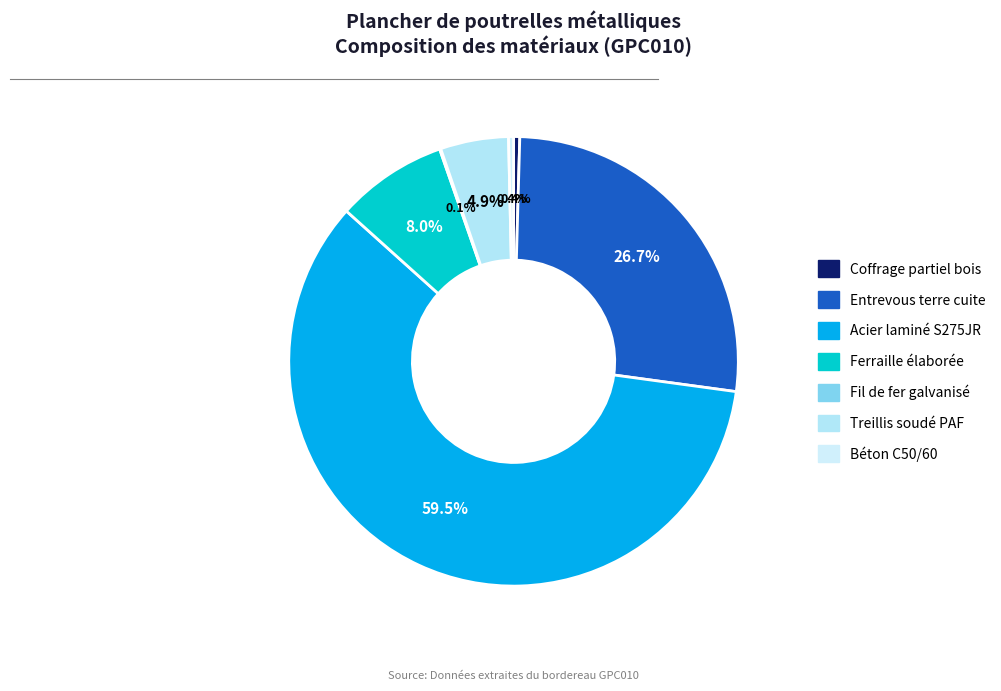

The Treillis soudé PAF slice represents 1% of the pie. True or false?

False